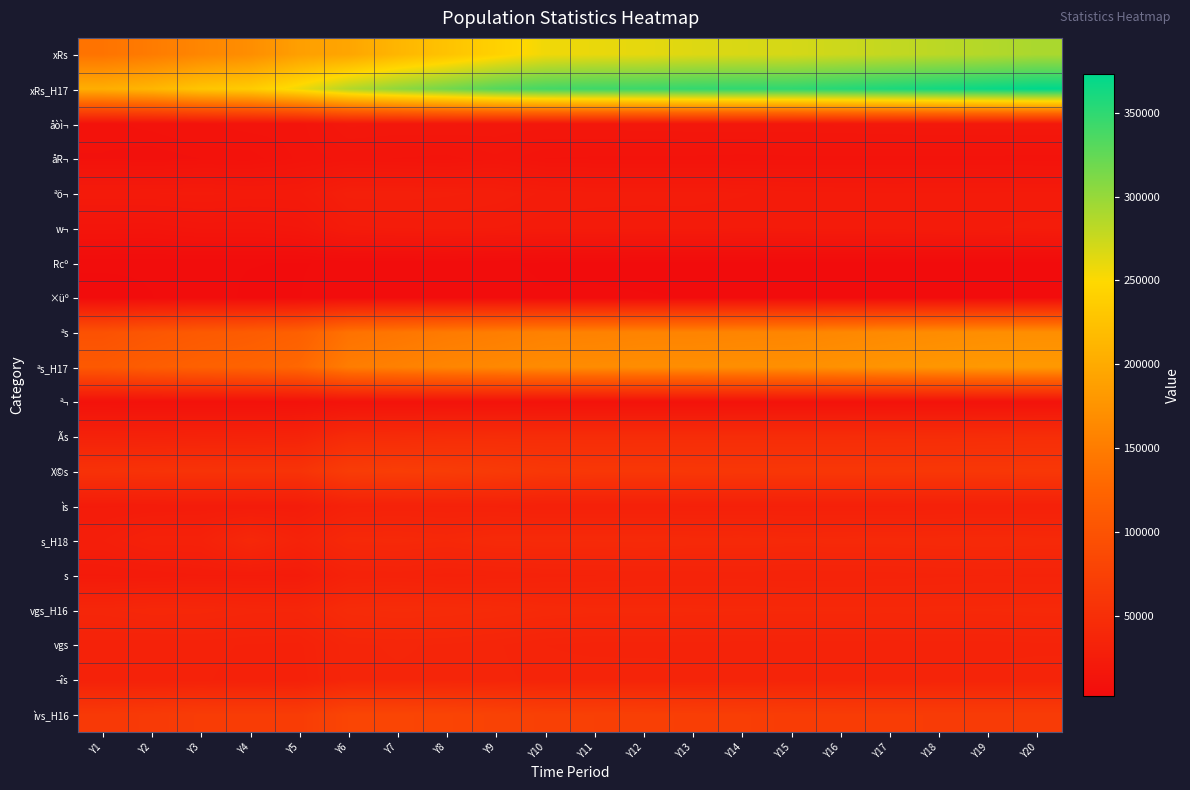

Which series has the widest spread of values?

xRs_H17